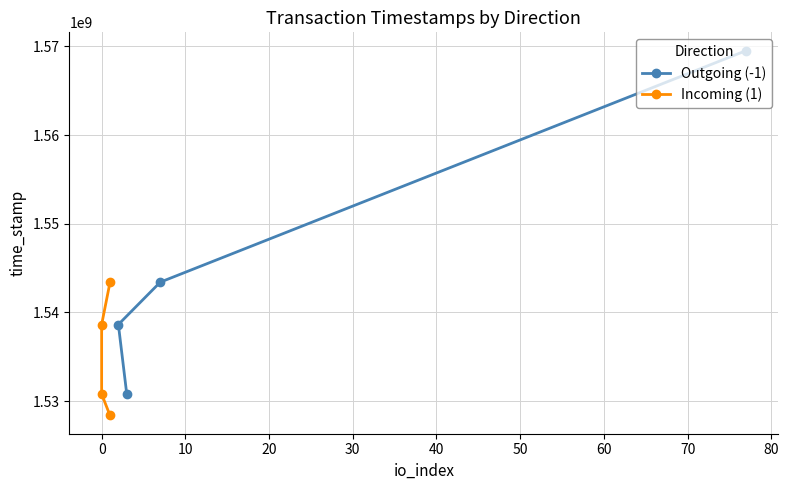

Rank the series by their maximum value, from lowest to highest.

Incoming (1), Outgoing (-1)